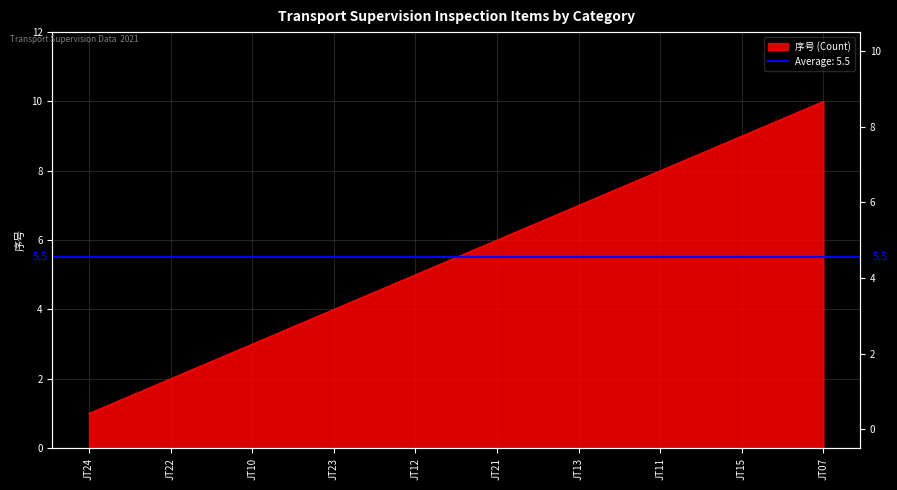

How many lines are shown in the chart?

1